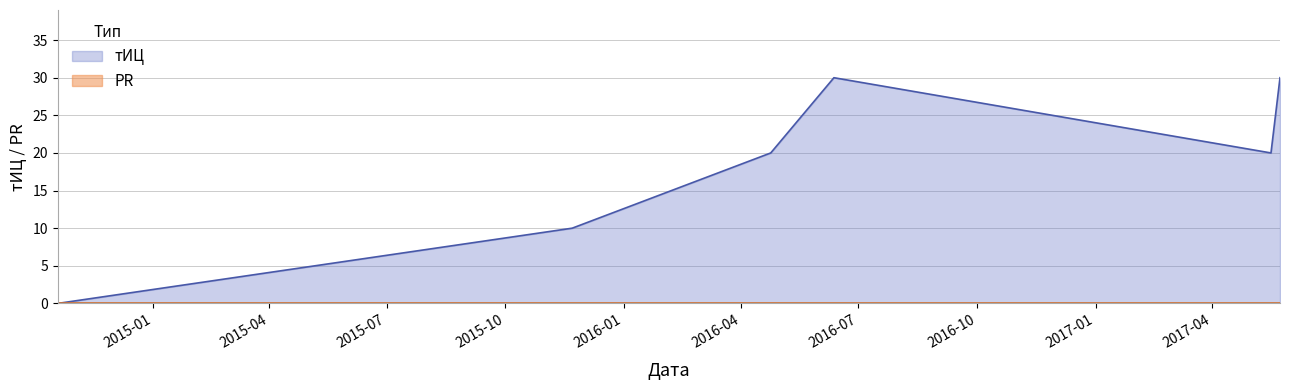

Which has a higher value, 2014-10-19 or 2015-11-22?

2015-11-22